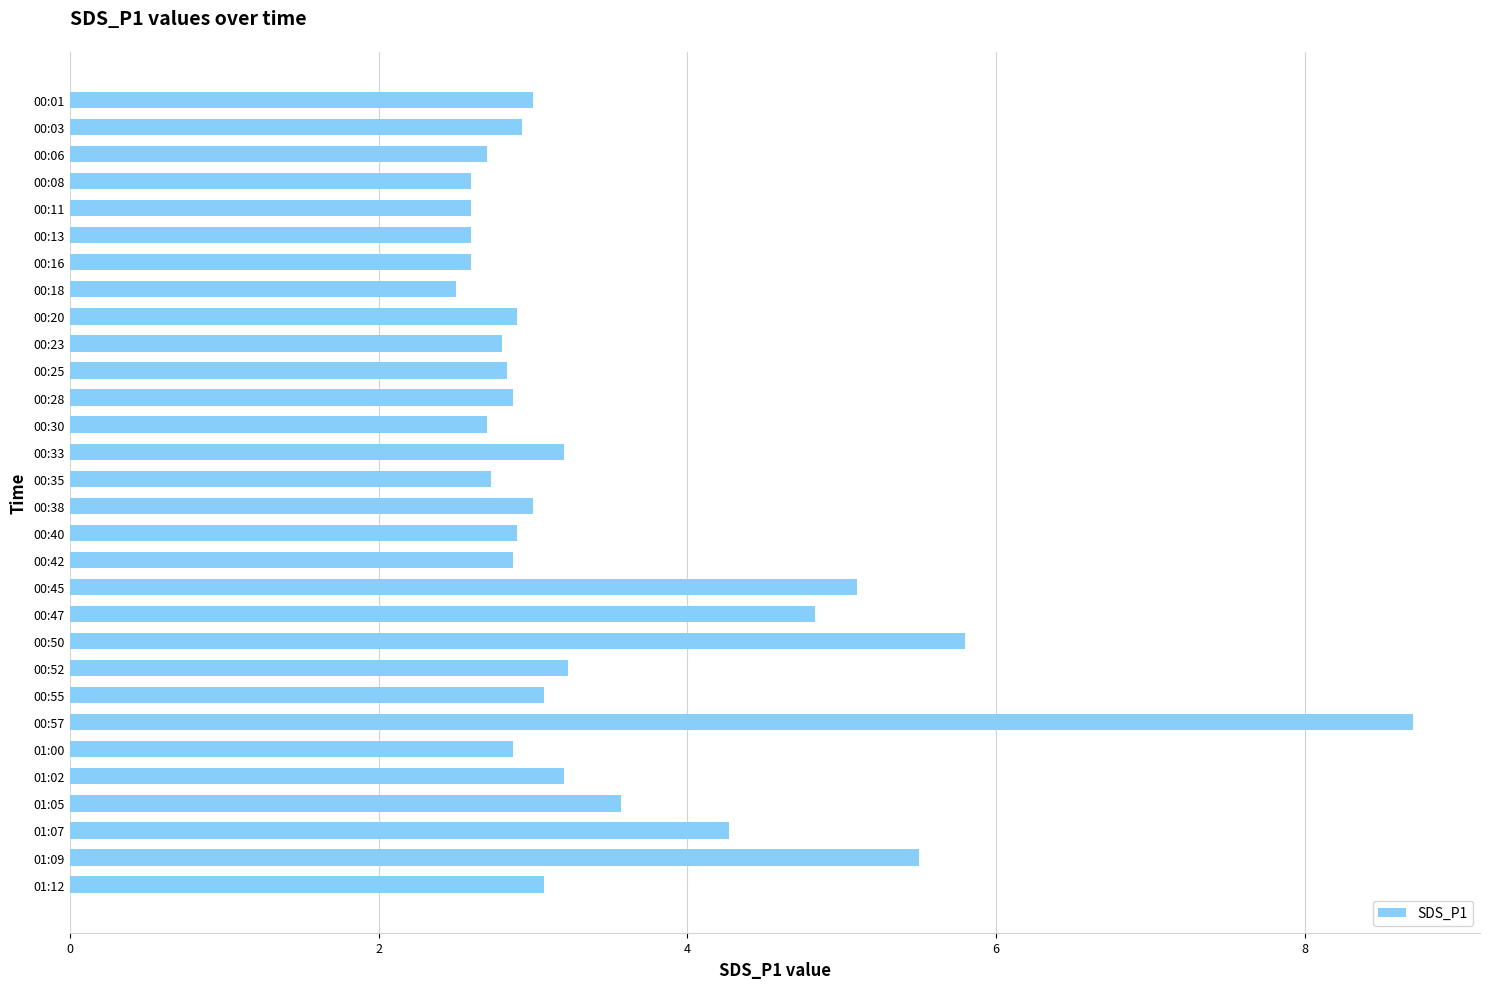

Reading bottom to top, what are all the values shown in this chart?

3.1	5.5	4.3	3.6	3.2	2.9	8.7	3.1	3.2	5.8	4.8	5.1	2.9	2.9	3.0	2.7	3.2	2.7	2.9	2.8	2.8	2.9	2.5	2.6	2.6	2.6	2.6	2.7	2.9	3.0